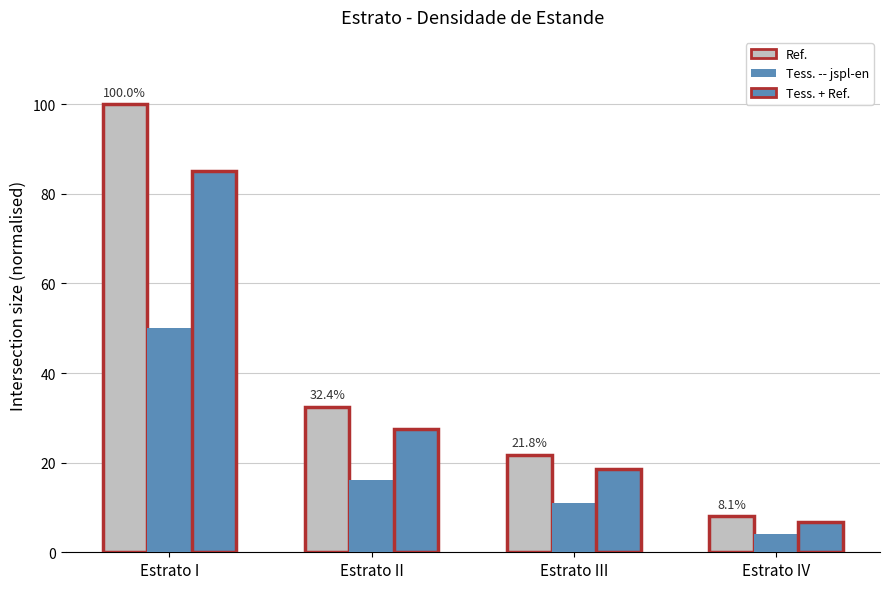

At which category does the chart reach its peak across all series?

Estrato I